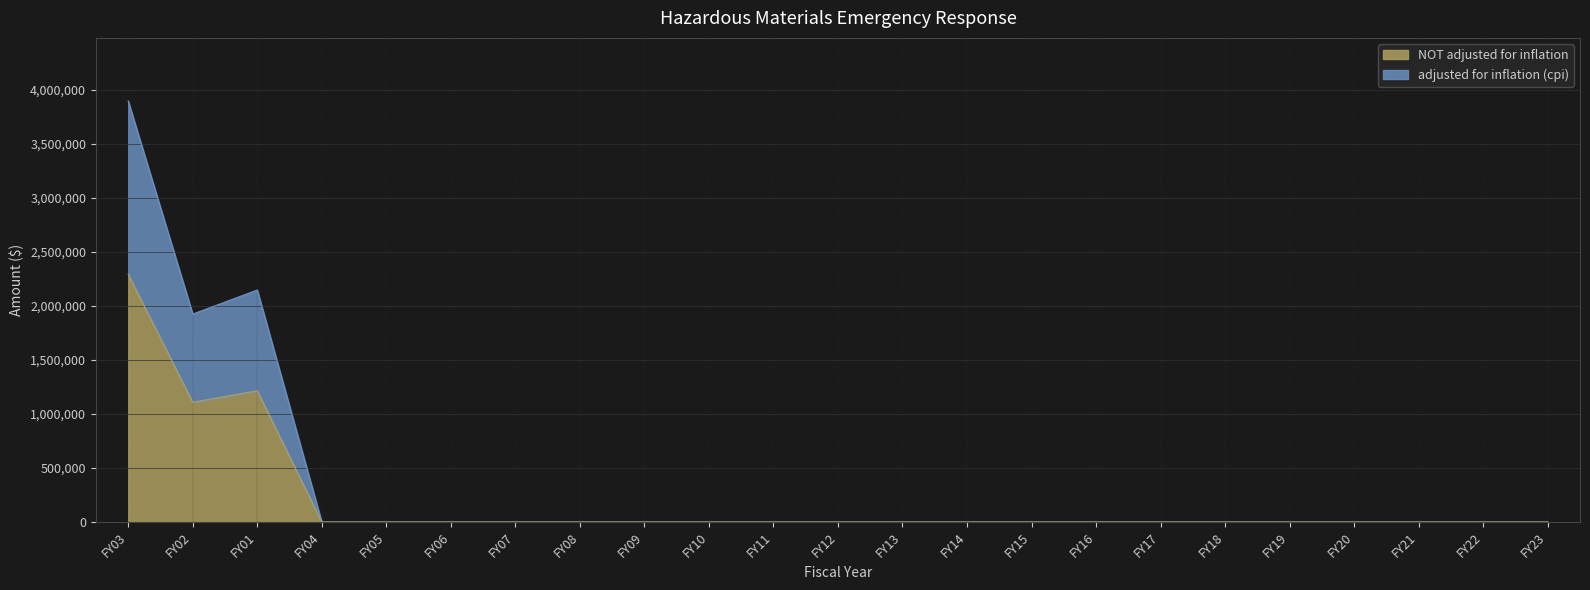

What is the label of the 2nd point from the left?

FY02